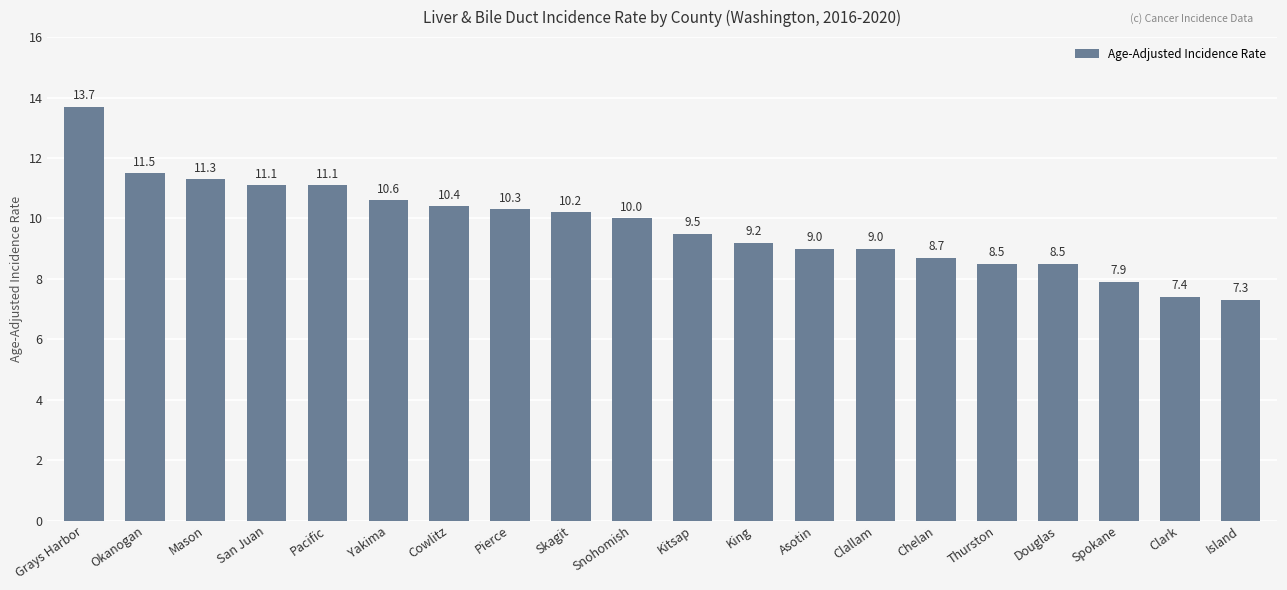

What is the maximum value shown in the chart?

13.7